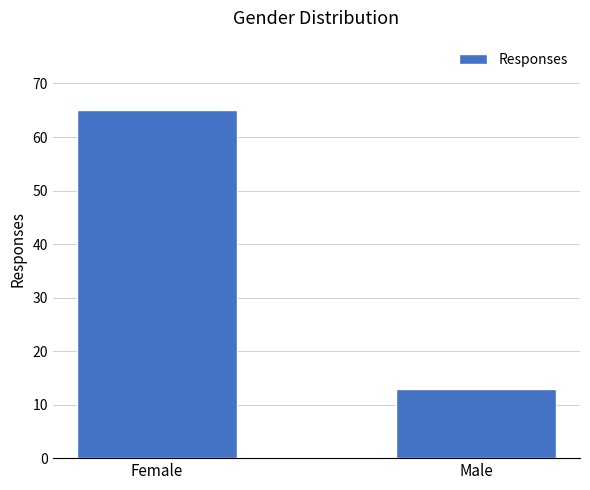

What position from the right is Female?

2